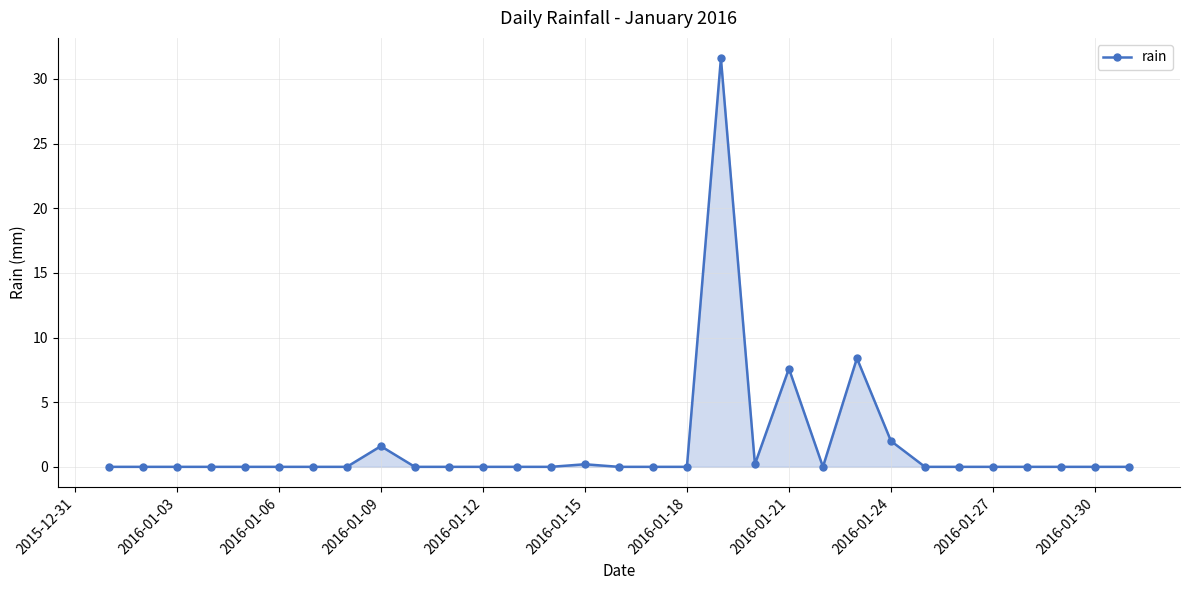

What is the average value?

1.7